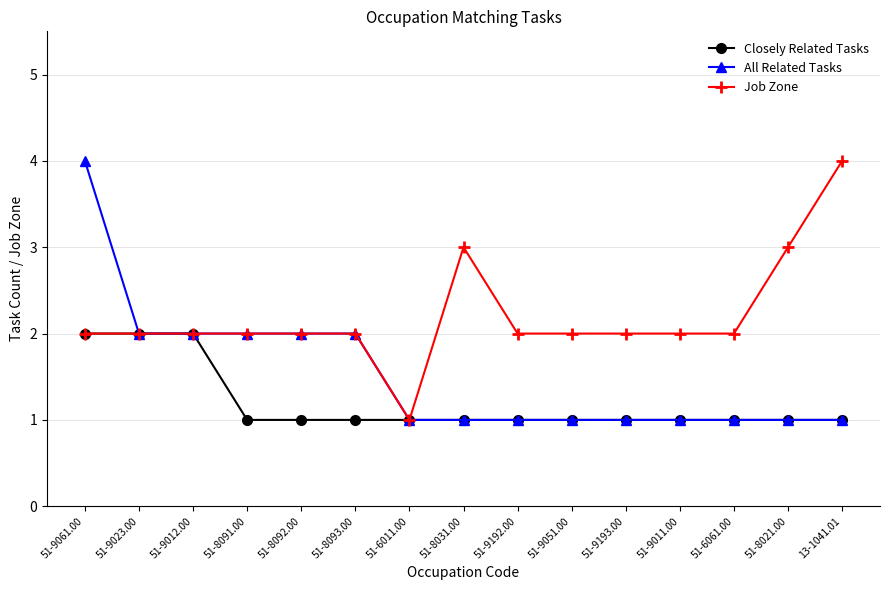

Reading left to right, list all the values displayed in this chart.

Closely Related Tasks: 2	2	2	1	1	1	1	1	1	1	1	1	1	1	1
All Related Tasks: 4	2	2	2	2	2	1	1	1	1	1	1	1	1	1
Job Zone: 2	2	2	2	2	2	1	3	2	2	2	2	2	3	4